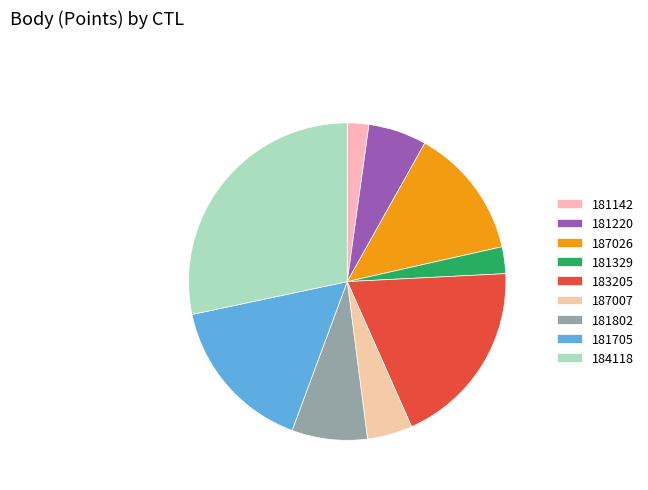

What is the smallest slice in the pie chart?

181142